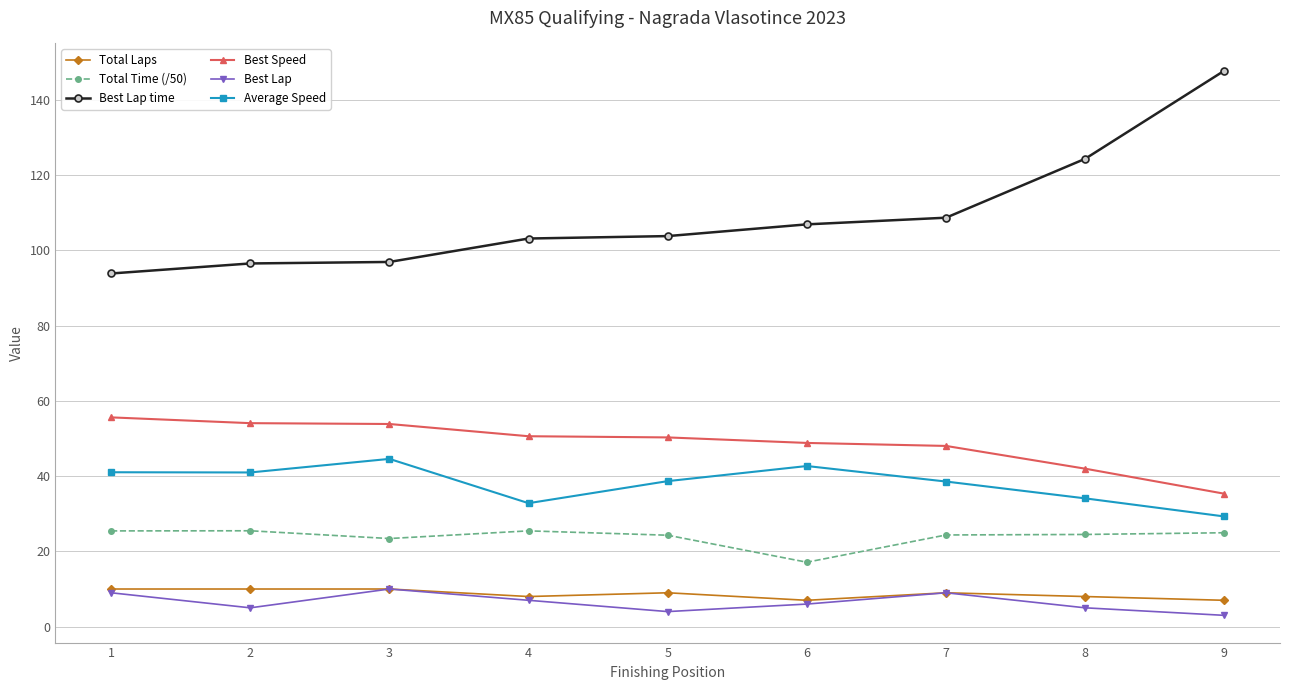

What is the spread (max minus min) of values at 9?

144.8